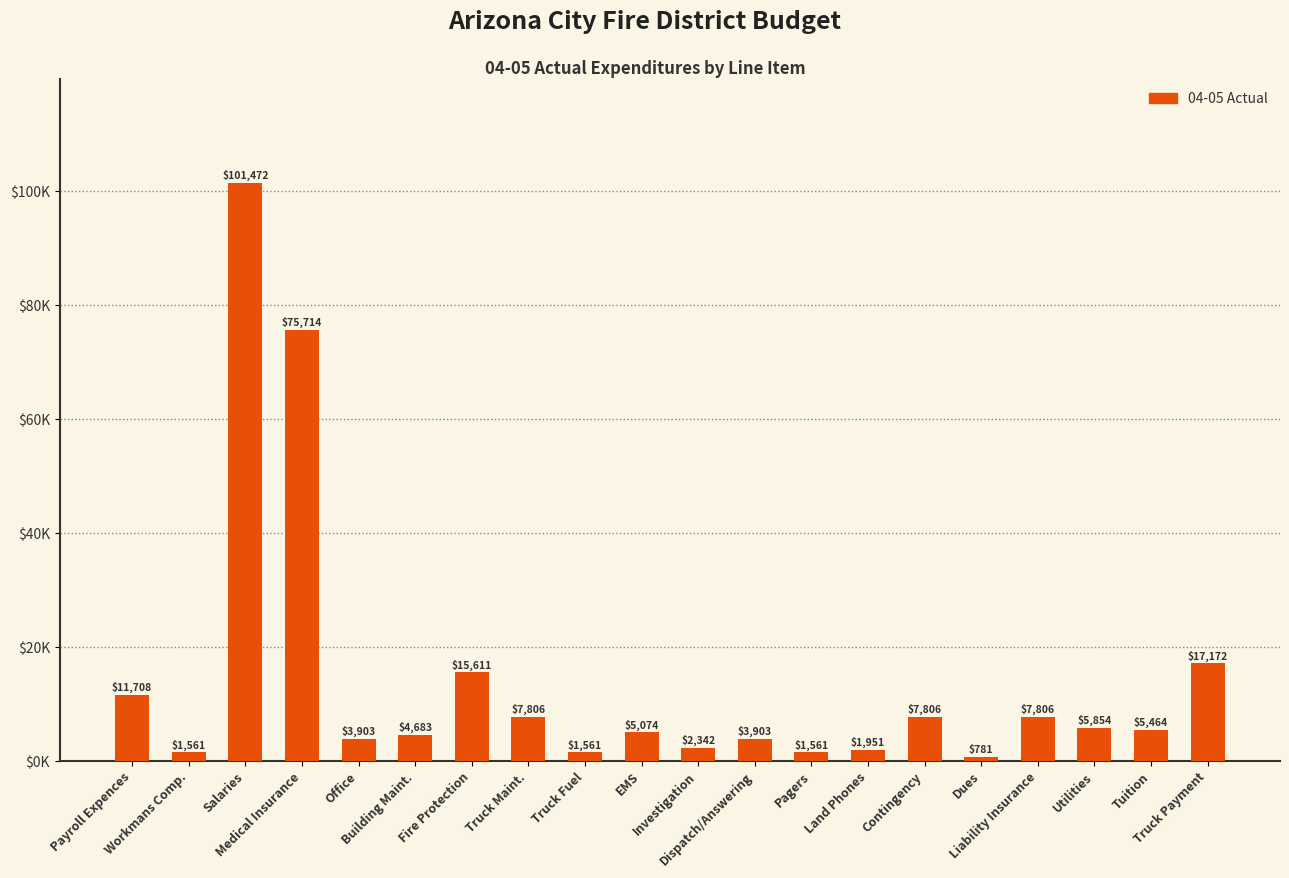

Which has a higher value, Pagers or Salaries?

Salaries